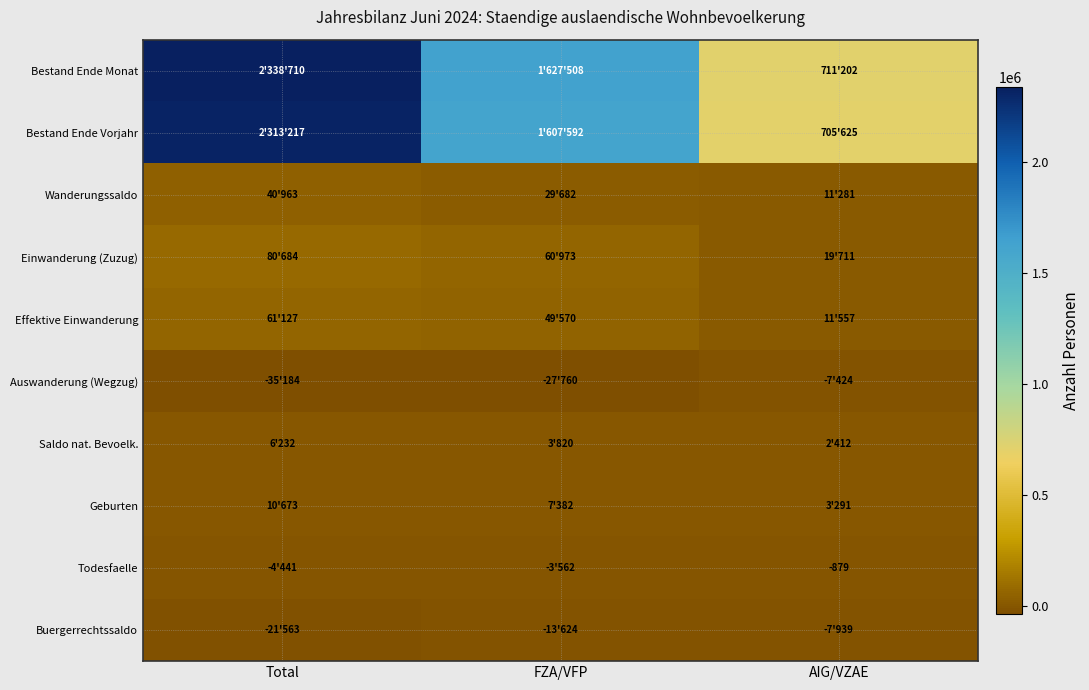

Which series has the widest spread of values?

Bestand Ende Monat